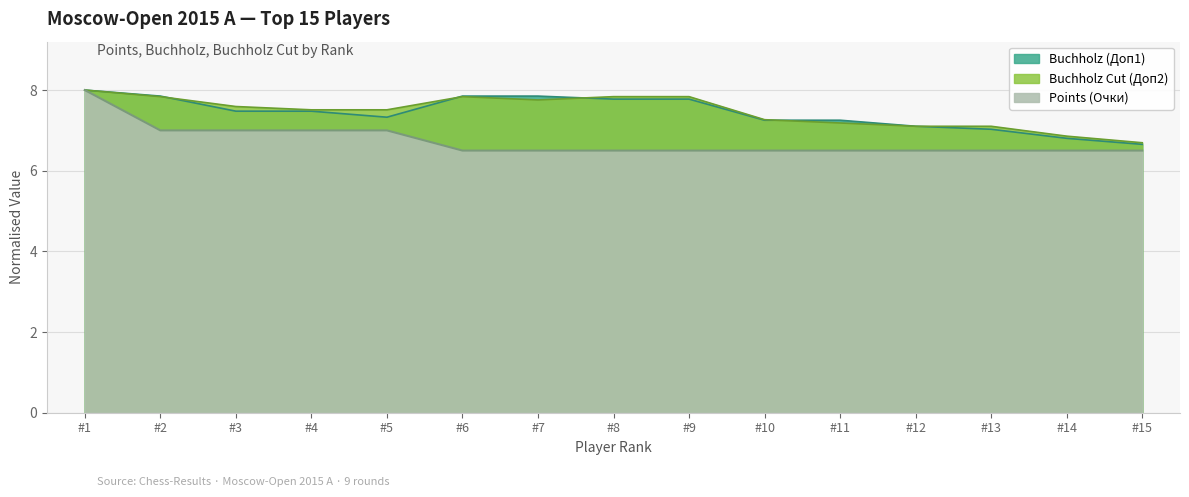

List the labels in order of Buchholz (Доп1) value, largest first.

#1, #2, #6, #7, #8, #9, #3, #4, #5, #10, #11, #12, #13, #14, #15